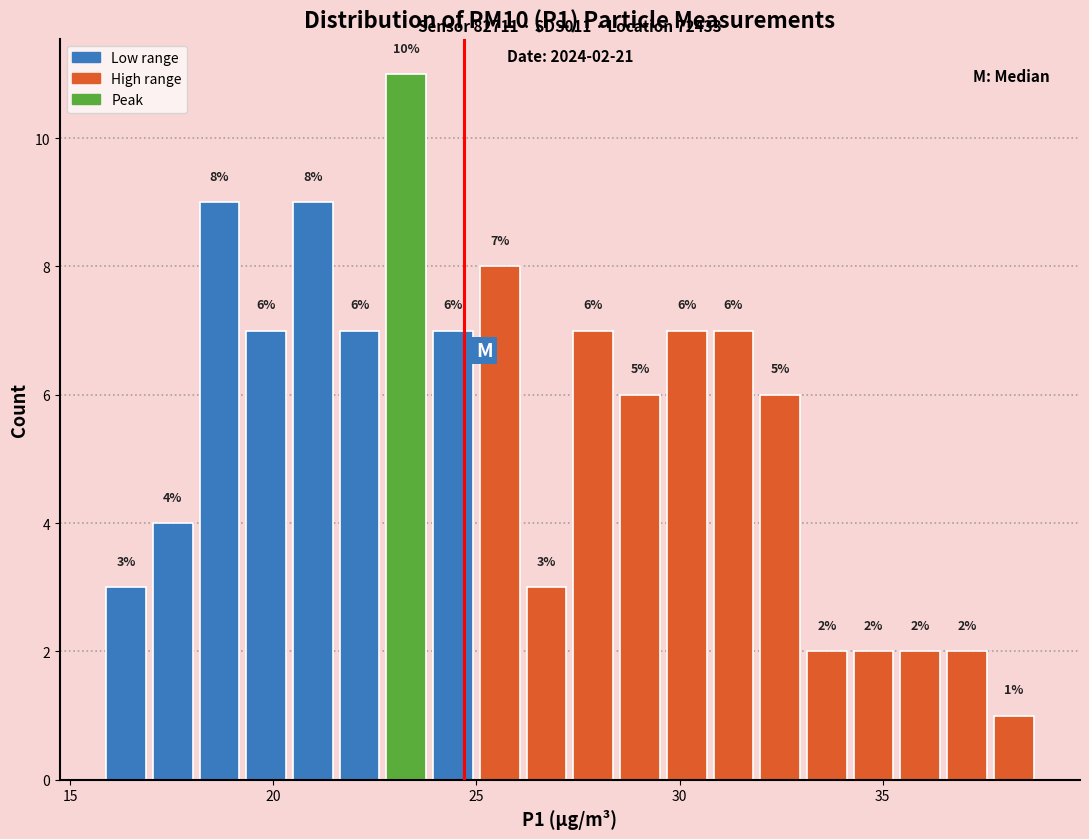

Around what value on the x-axis is the tallest bar? Give the approximate position of its centre, as read against the axis.

23.5